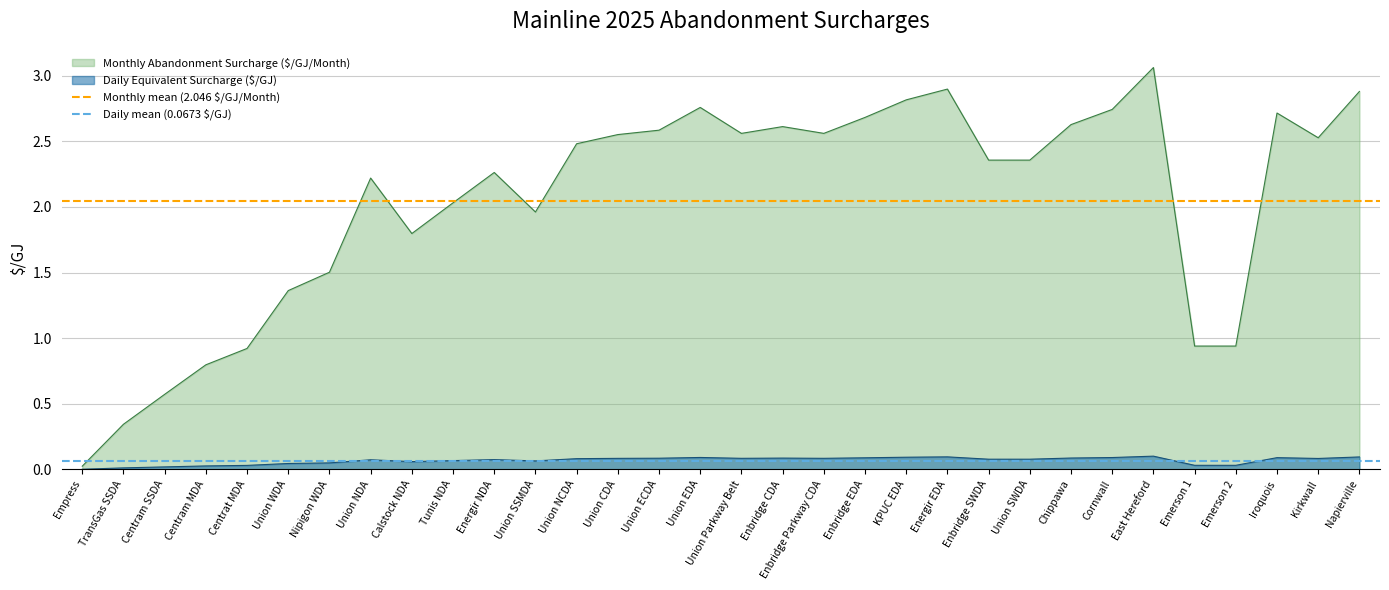

What position from the left is Empress?

1